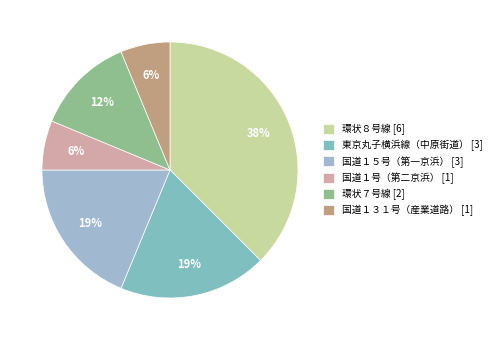

What portion of the pie excludes 環状８号線?

62.5%